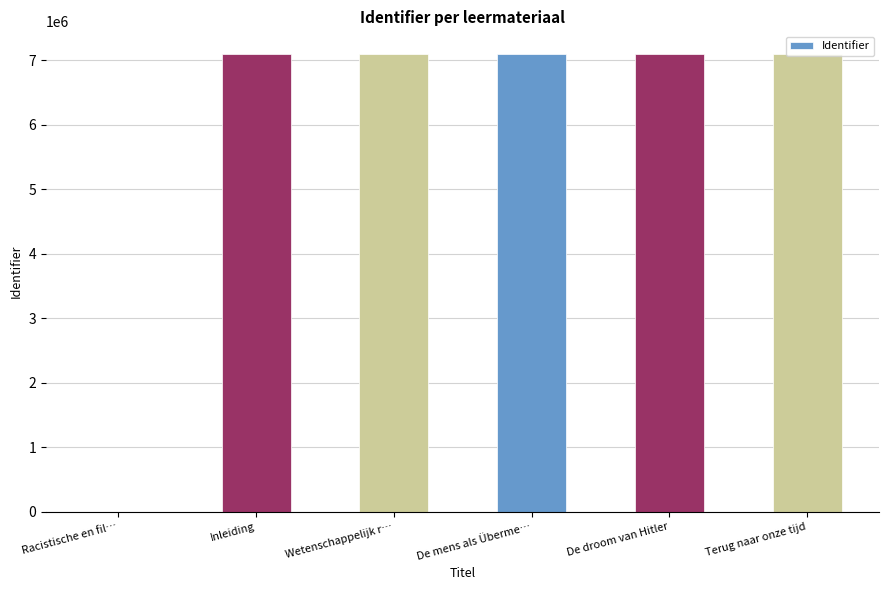

The value at Inleiding is 7094208. True or false?

True